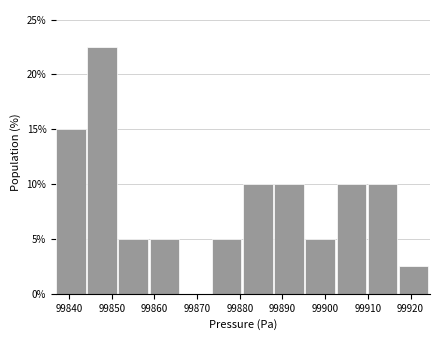

Over which range of the x-axis is the bar tallest?

99844 to 99852